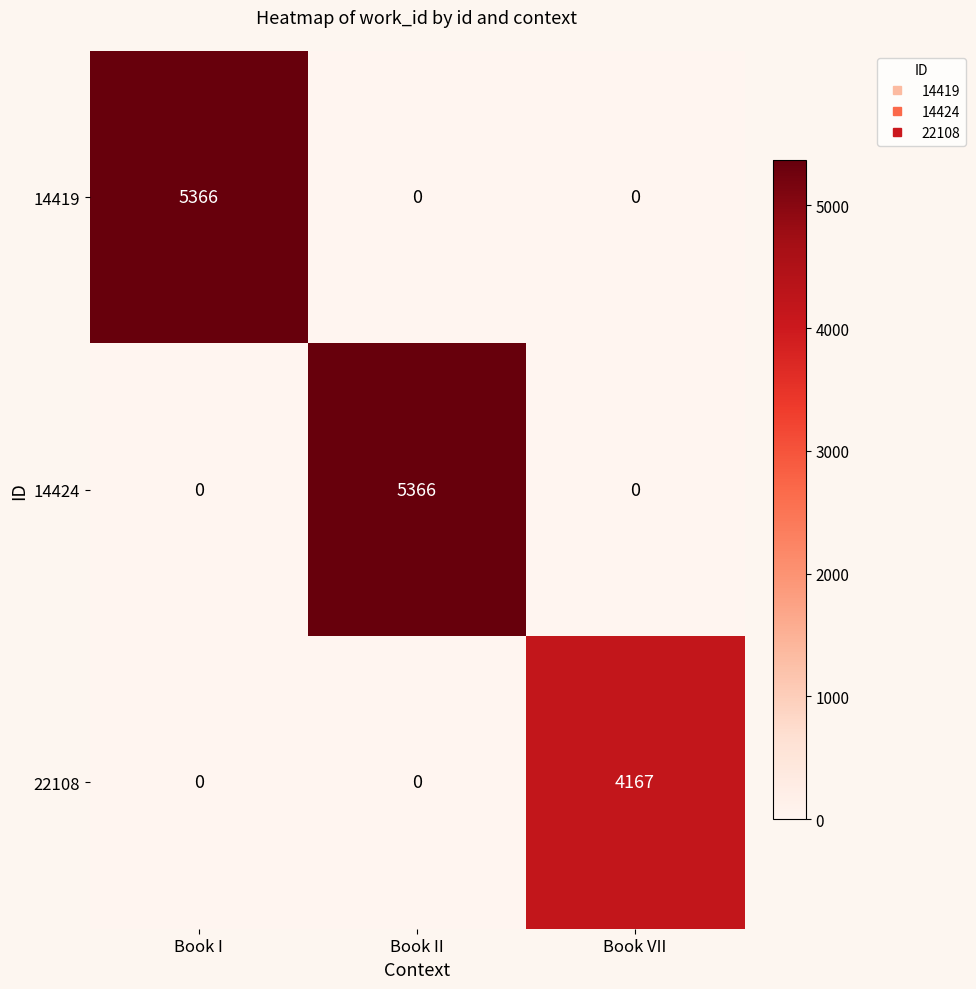

Count the 22108 values in the range 0 to 4167.

3